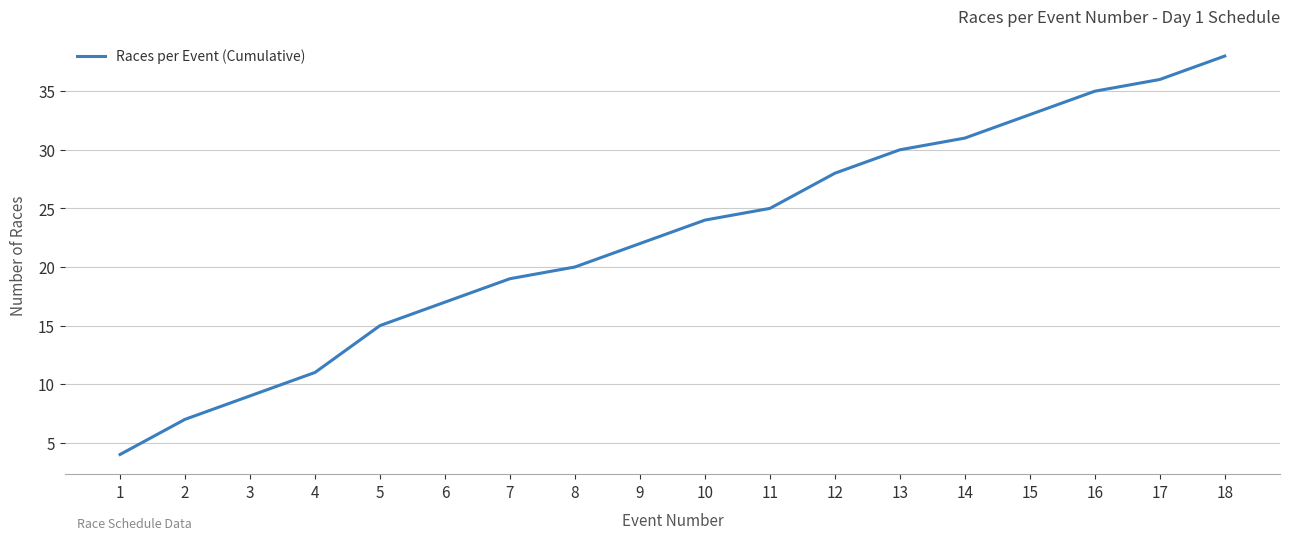

Is this an area chart (filled region under the line)?

No